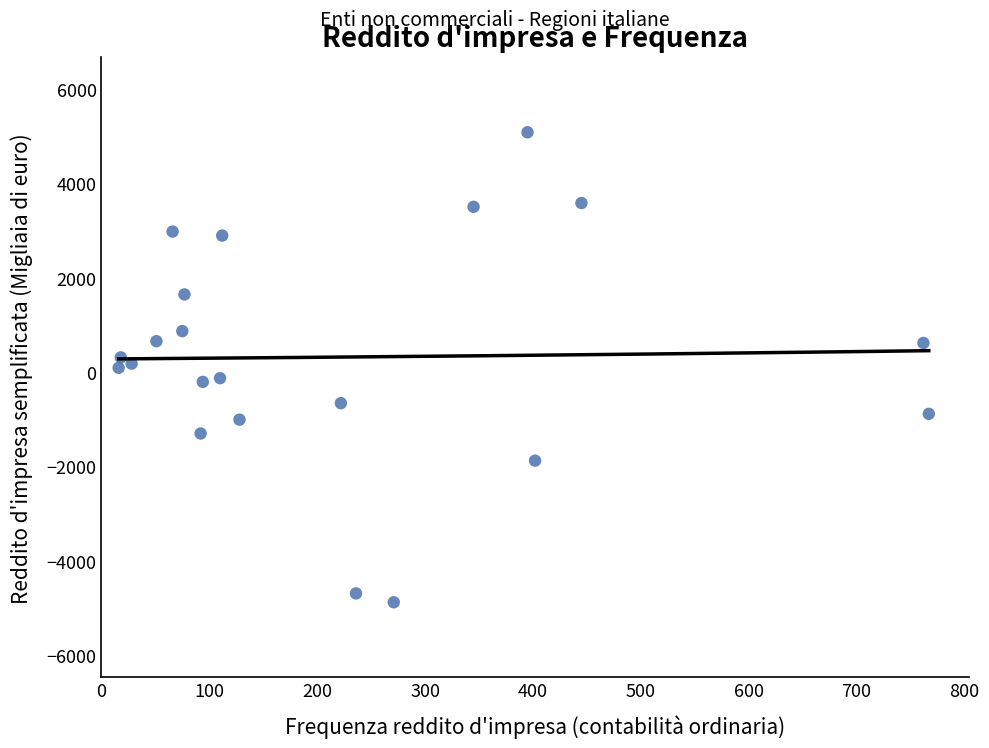

What is the range of Y values (max minus min)?

9957